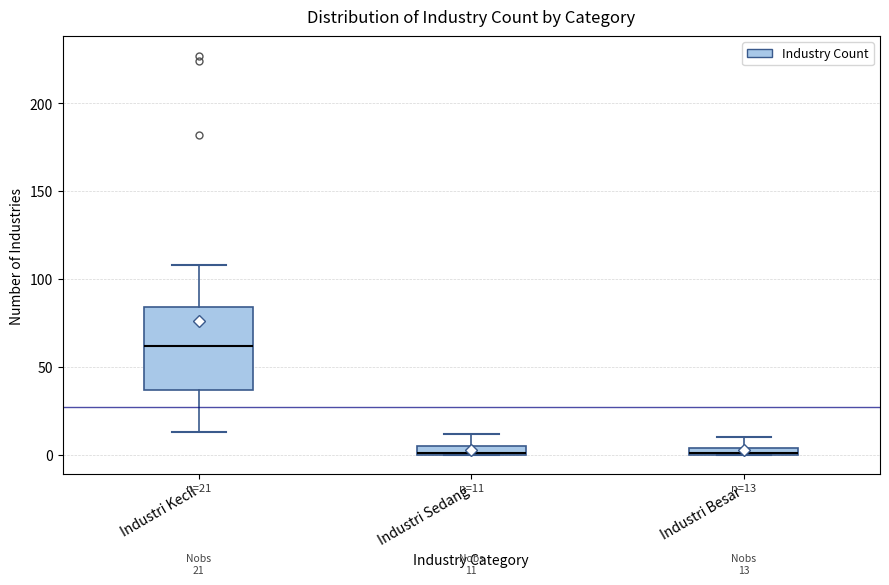

Which box has the highest median line?

Industri Kecil